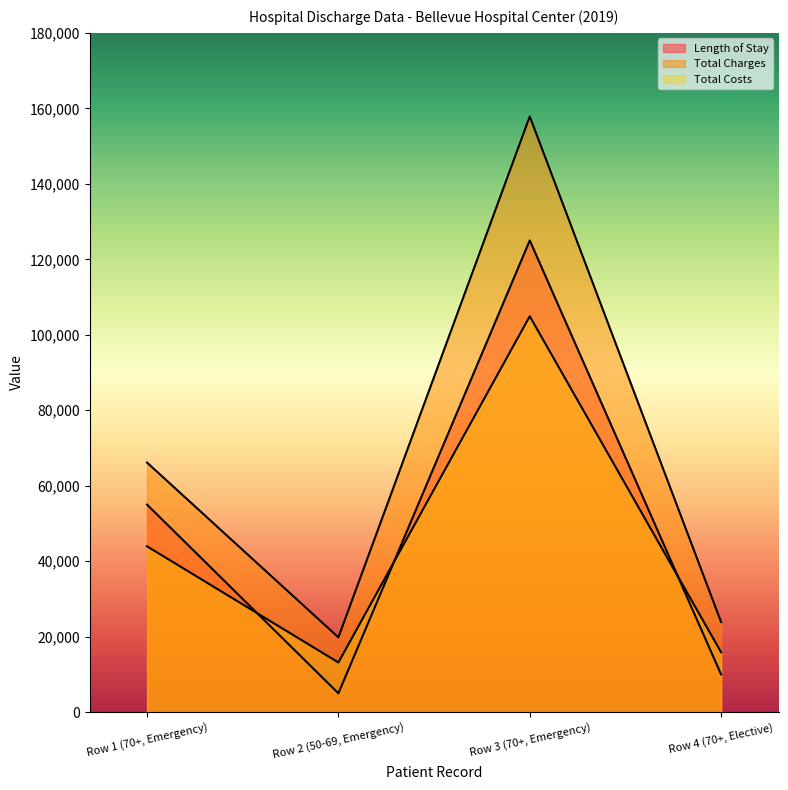

What is the average value of the Total Charges series?

66927.3